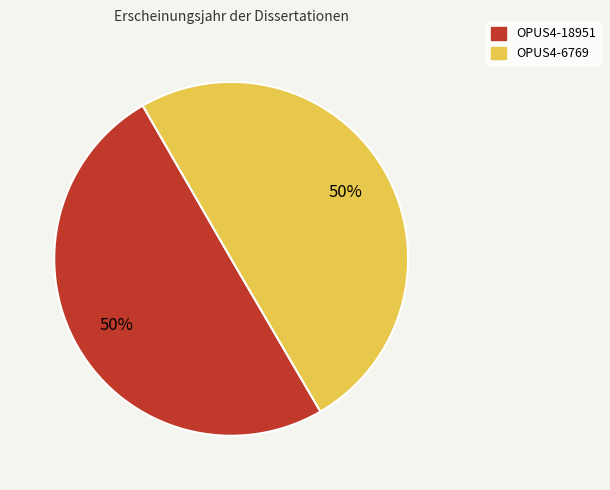

To the nearest percent, what percentage of the pie is OPUS4-6769?

50%